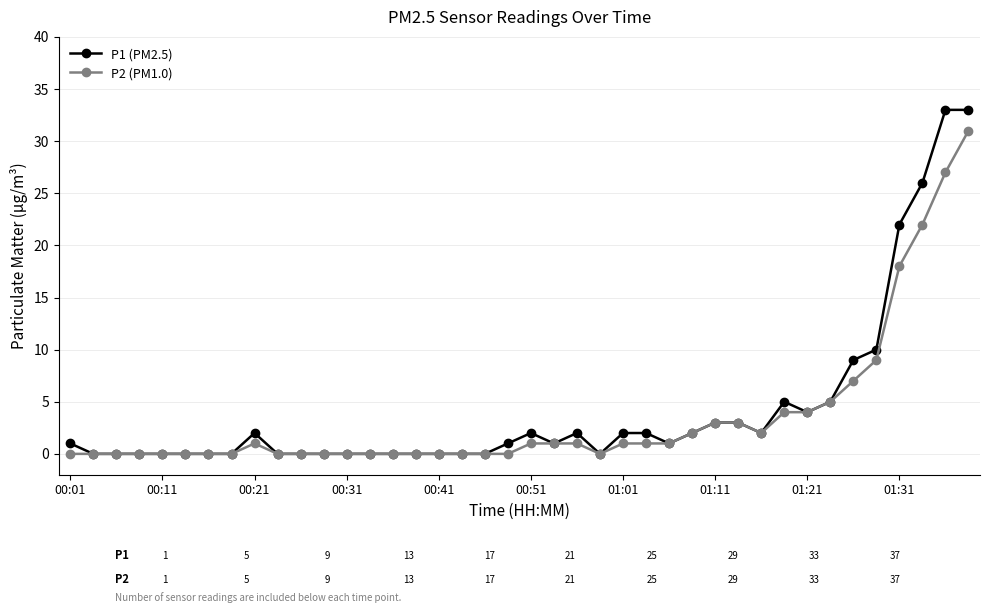

At how many categories does at least one series exceed 13?

4